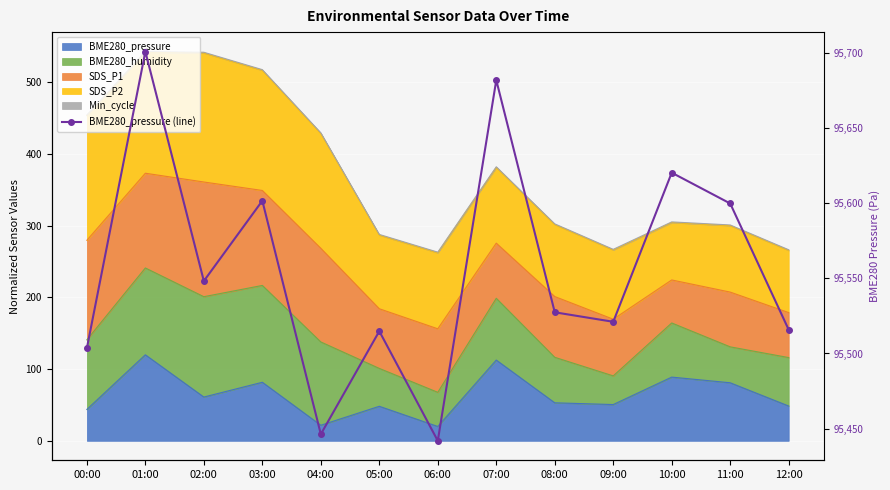

What is the sum of all values?

1242223.6